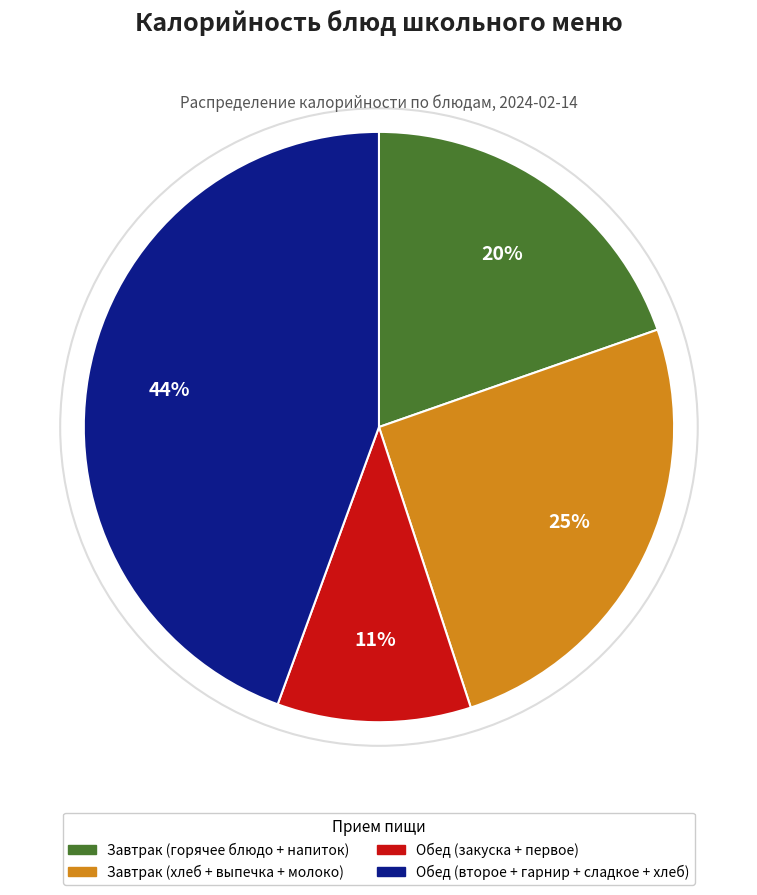

Is it true that Завтрак (хлеб + выпечка + молоко) is 25% of the pie?

True